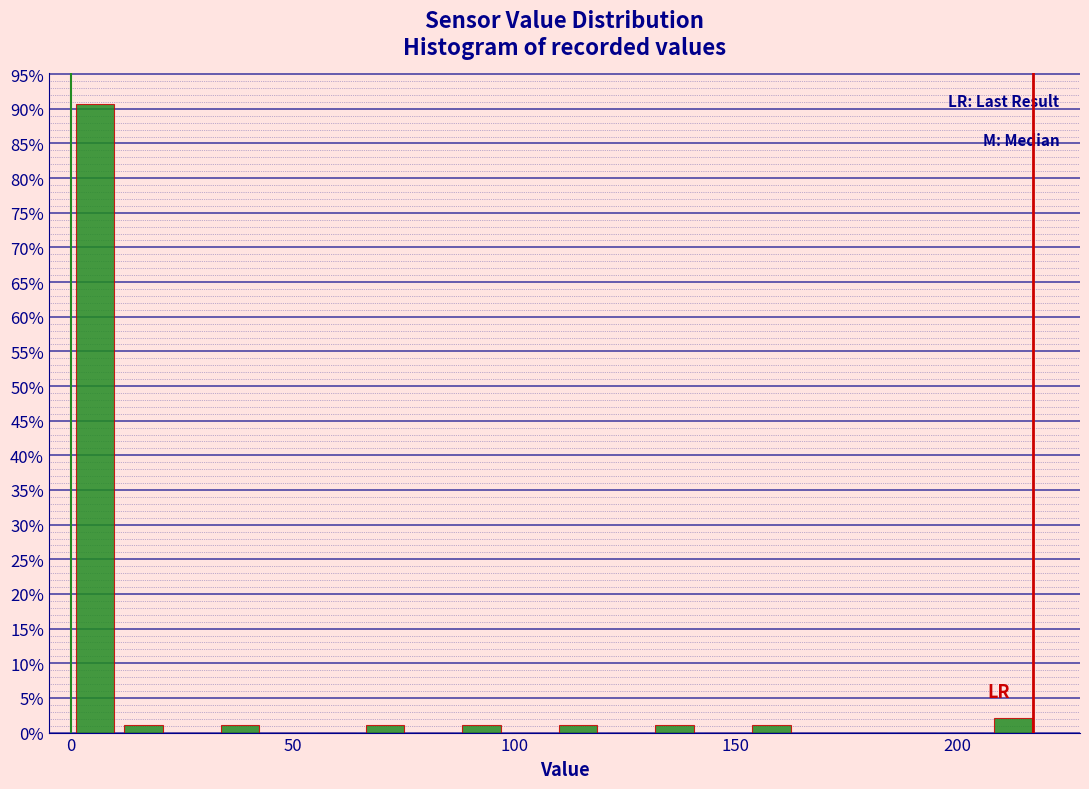

Around what value on the x-axis is the tallest bar? Give the approximate position of its centre, as read against the axis.

5